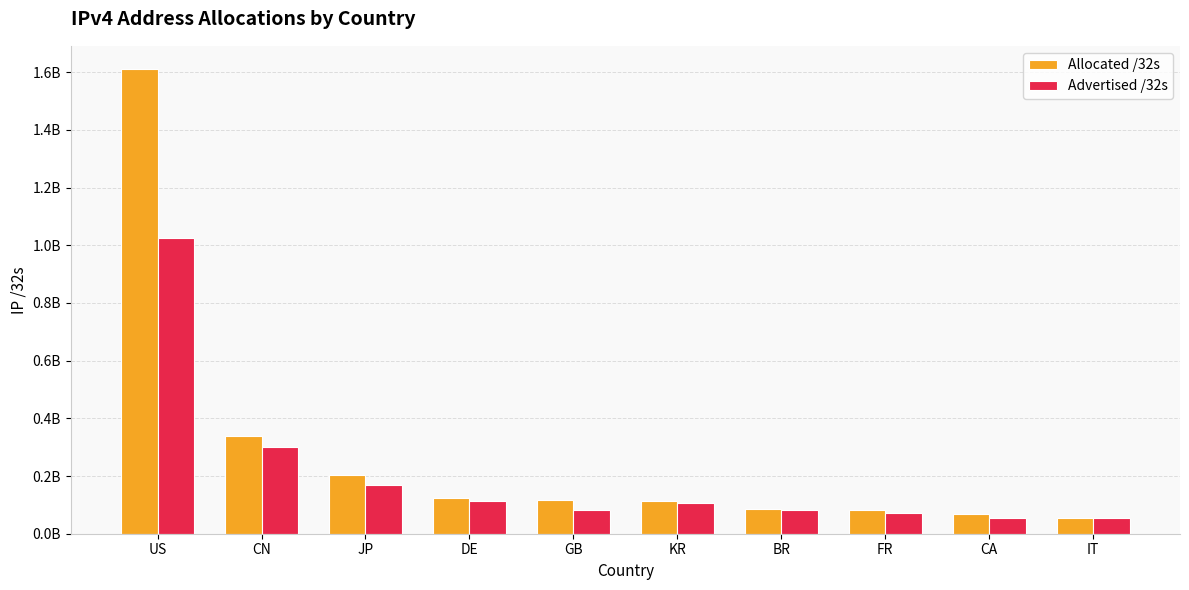

List the series in order of their overall mean, highest first.

Allocated /32s, Advertised /32s